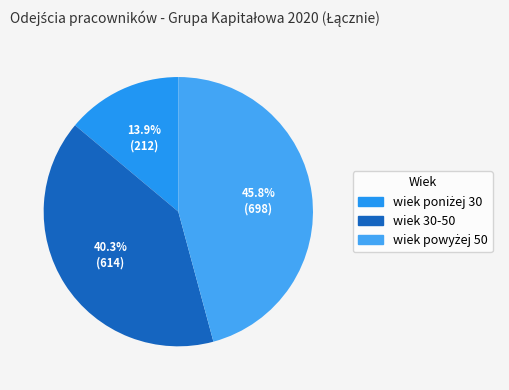

How many slices are in this pie chart?

3